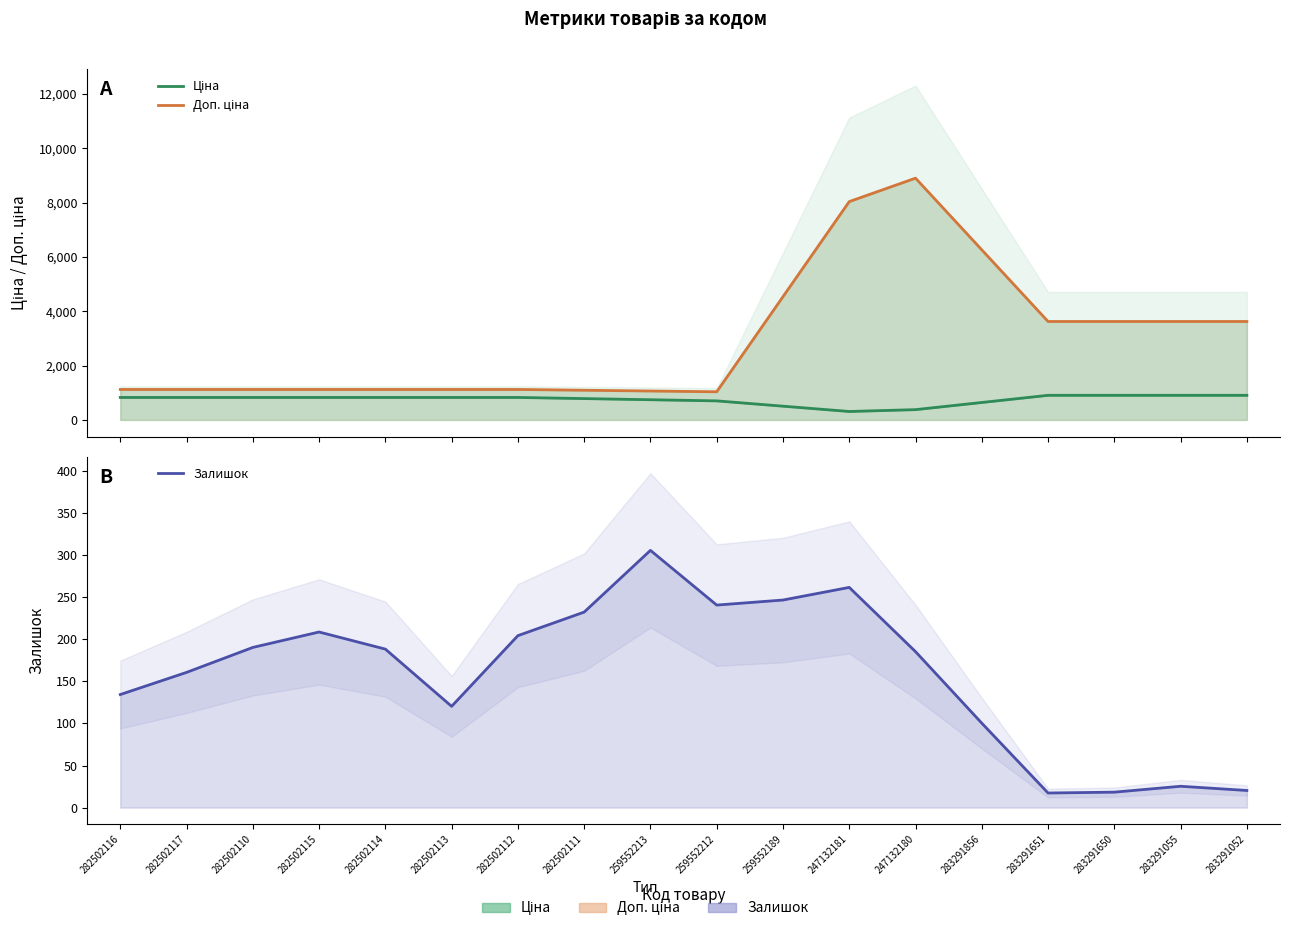

What is the sum of all Залишок values?

2861.0